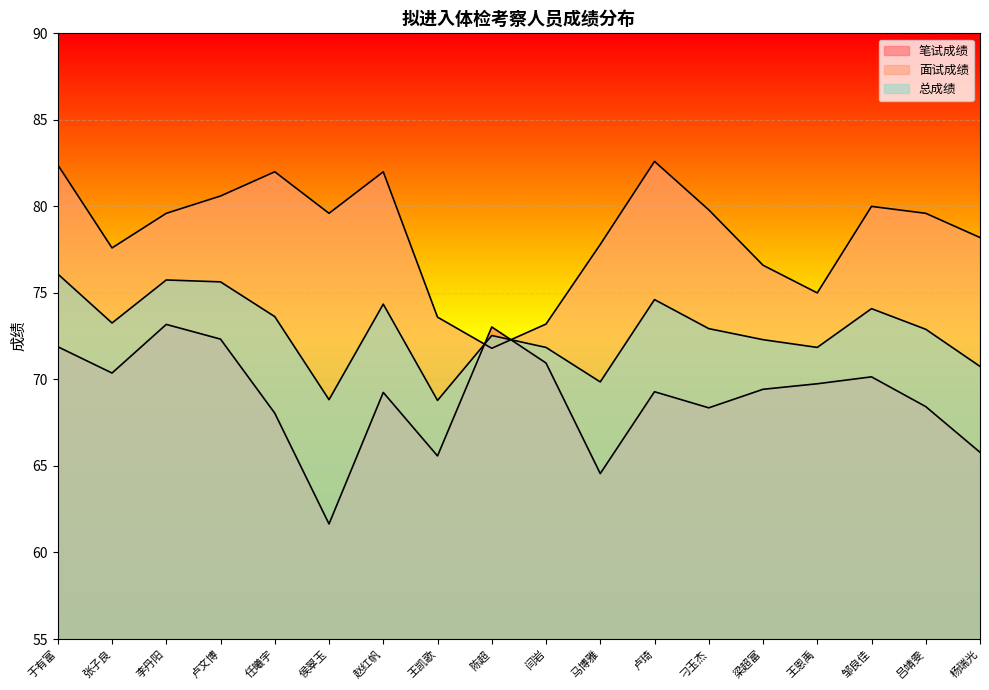

In 总成绩, how many points are lower than both neighbors (excluding endpoints)?

5